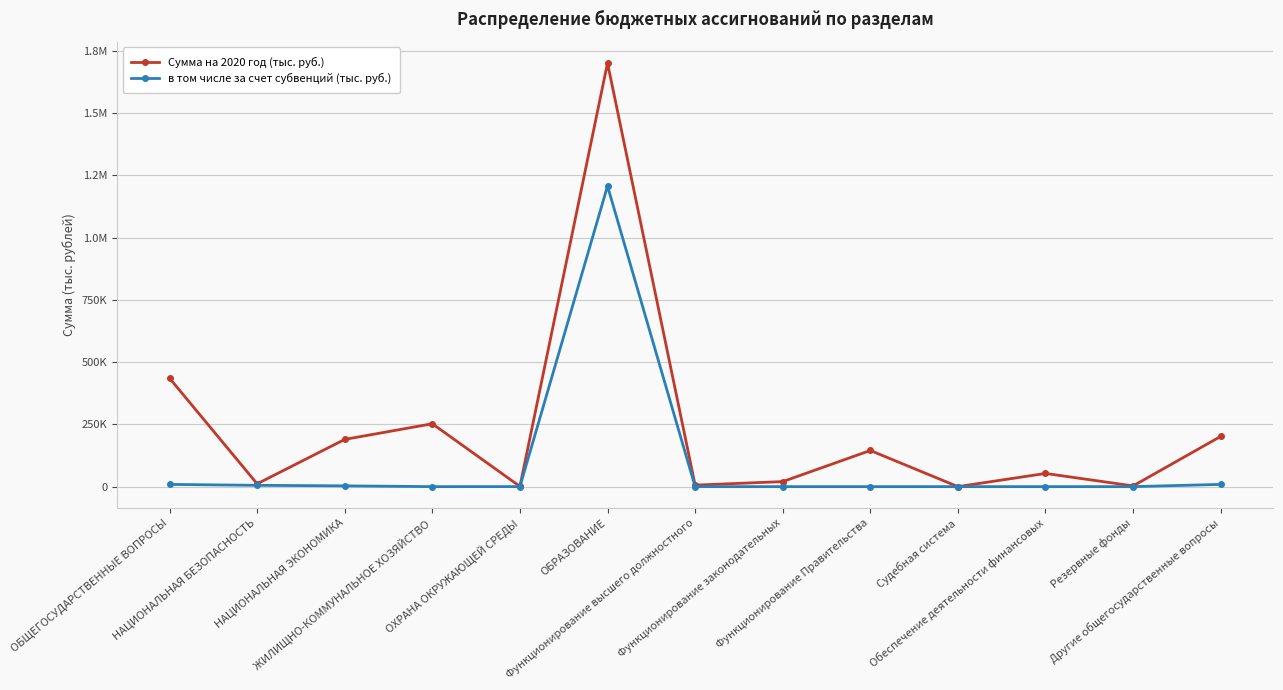

What is the label of the 3rd point from the left?

НАЦИОНАЛЬНАЯ ЭКОНОМИКА